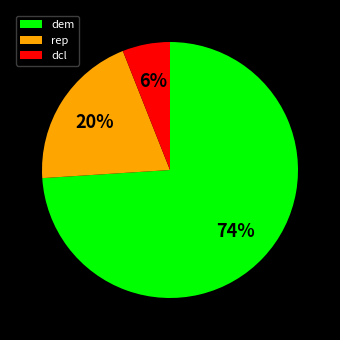

Is there a majority slice in this chart?

Yes